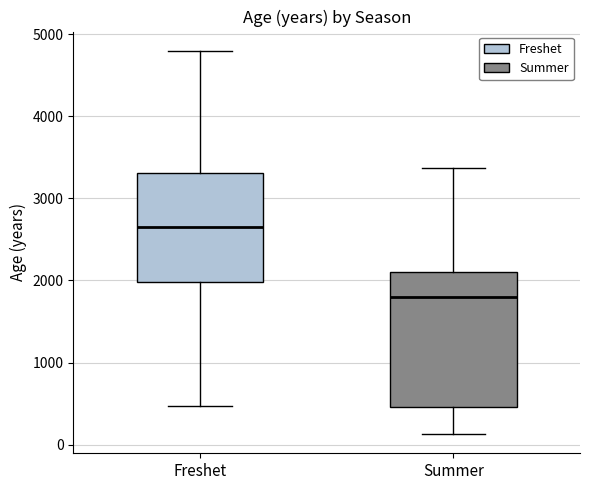

Reading left to right, transcribe this box plot: for each box, give where its median line is, the range the box spans, and where its two whiskers end, as read against the y-axis. The values are not printed on the chart, so give them approximately, as read against the axis.

Freshet: median 2700, box 2000 to 3300, whiskers 500 to 4800
Summer: median 1800, box 500 to 2100, whiskers 100 to 3400